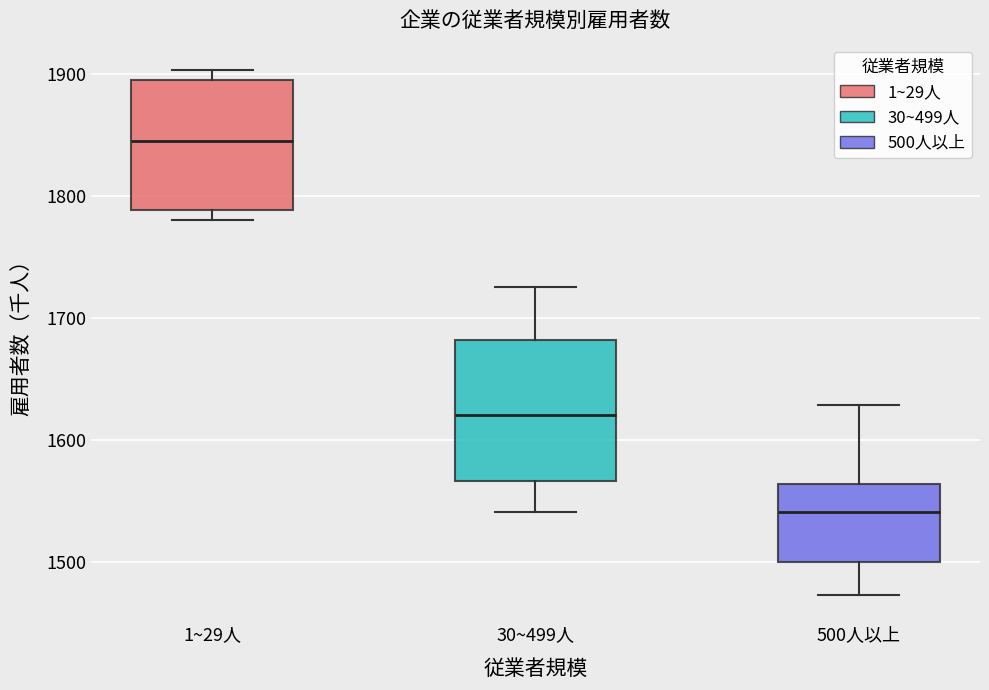

Which box has the lowest median line?

500人以上